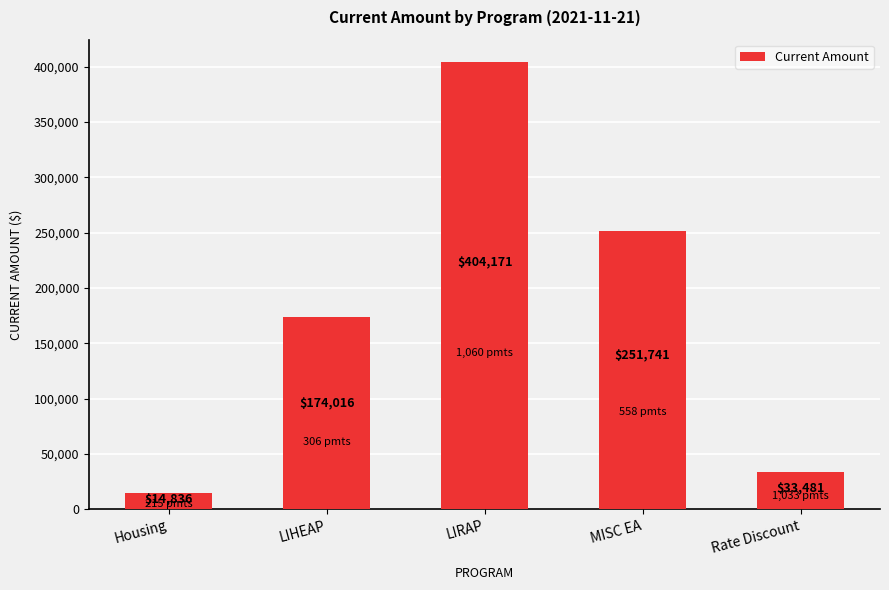

What is the greatest value displayed?

404171.0